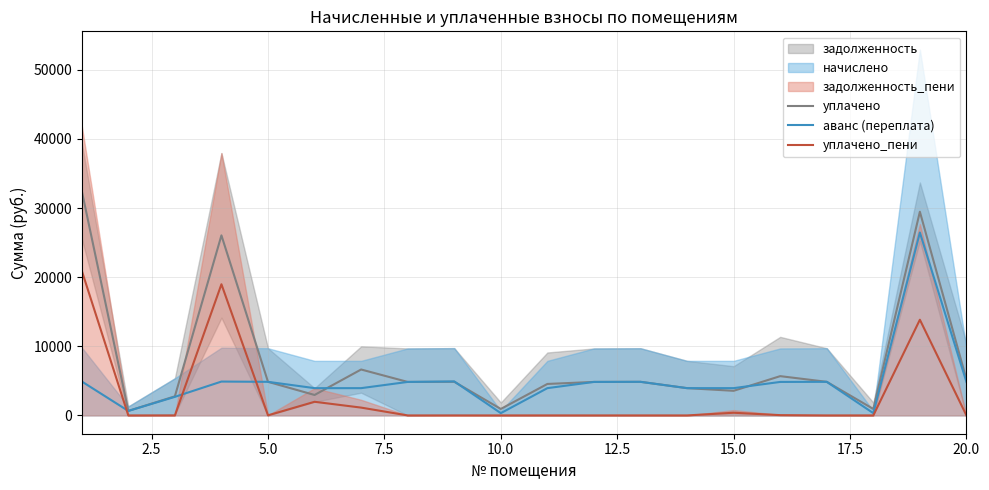

What is the highest value of the уплачено_пени series?

20953.6